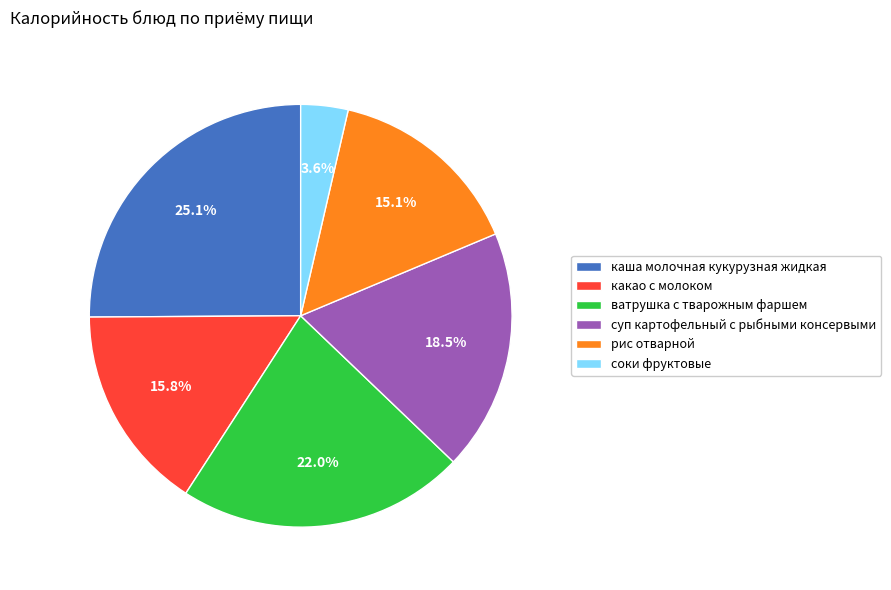

Count the number of slices in the pie.

6